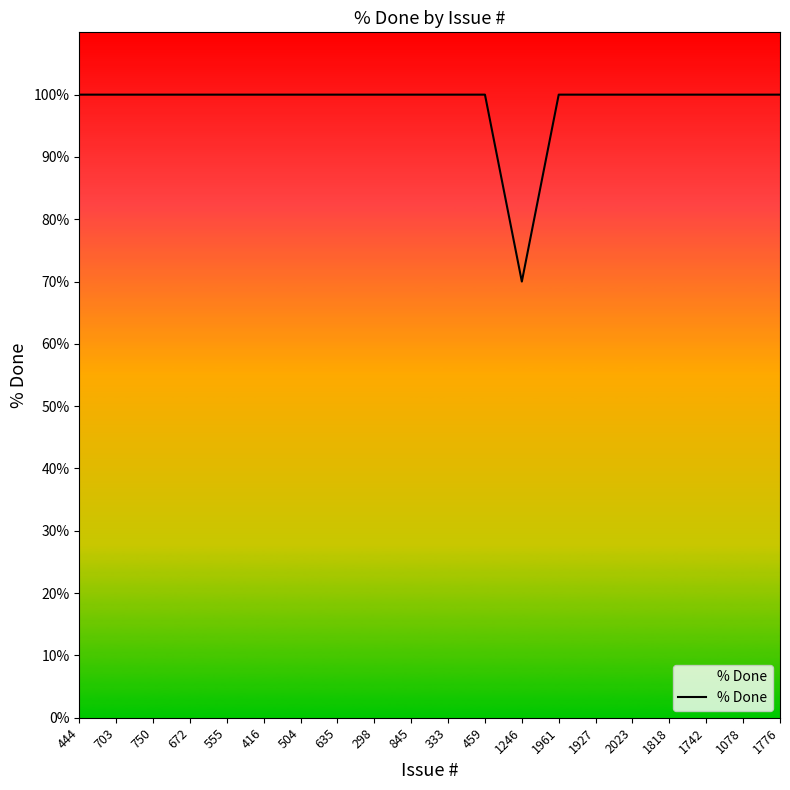

How many distinct data groups are displayed?

1